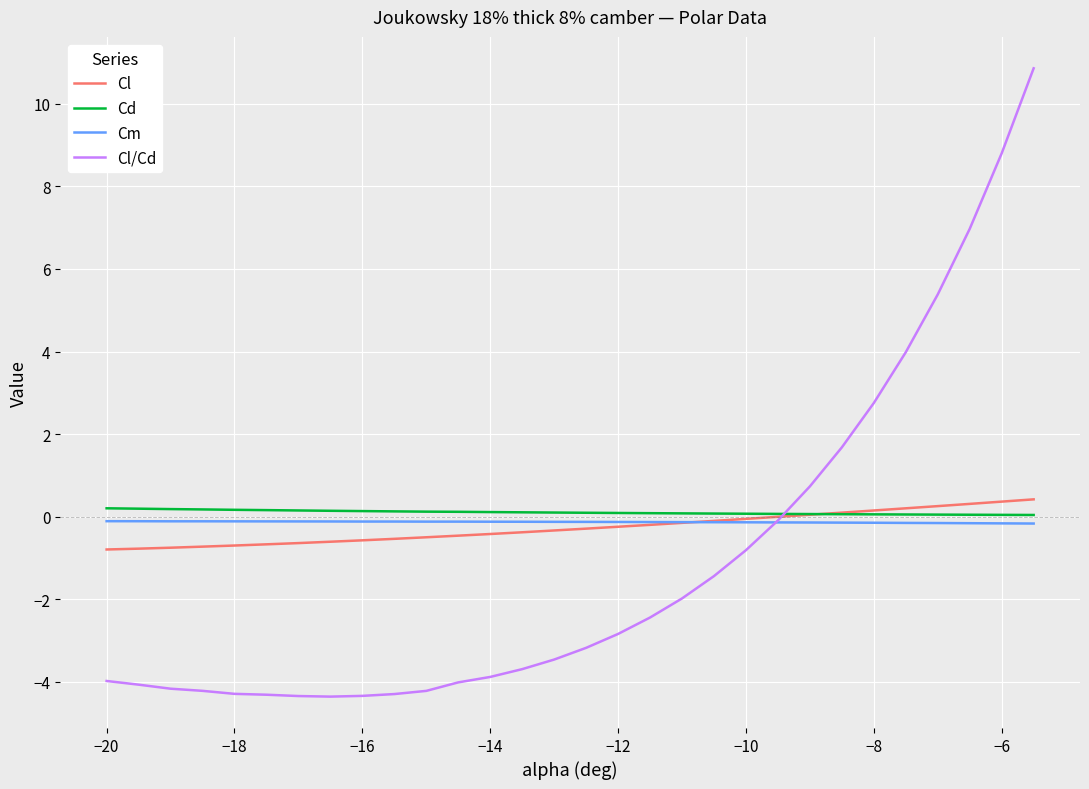

What is the maximum value shown in the chart?

10.9